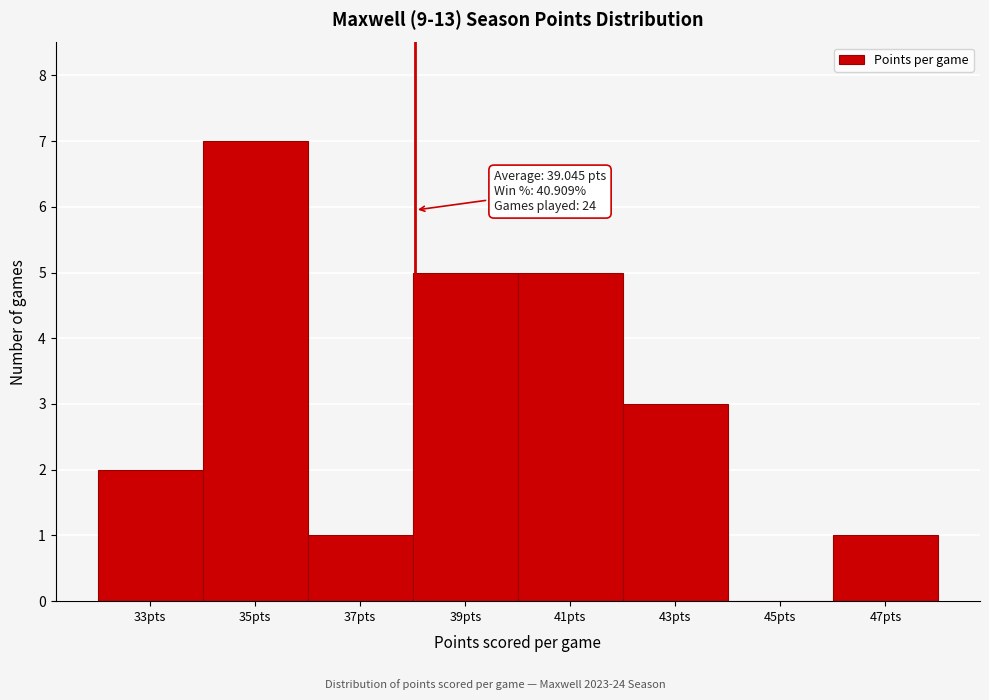

Reading left to right, what are all the values shown in this chart?

33pts=2	35pts=7	37pts=1	39pts=5	41pts=5	43pts=3	45pts=0	47pts=1